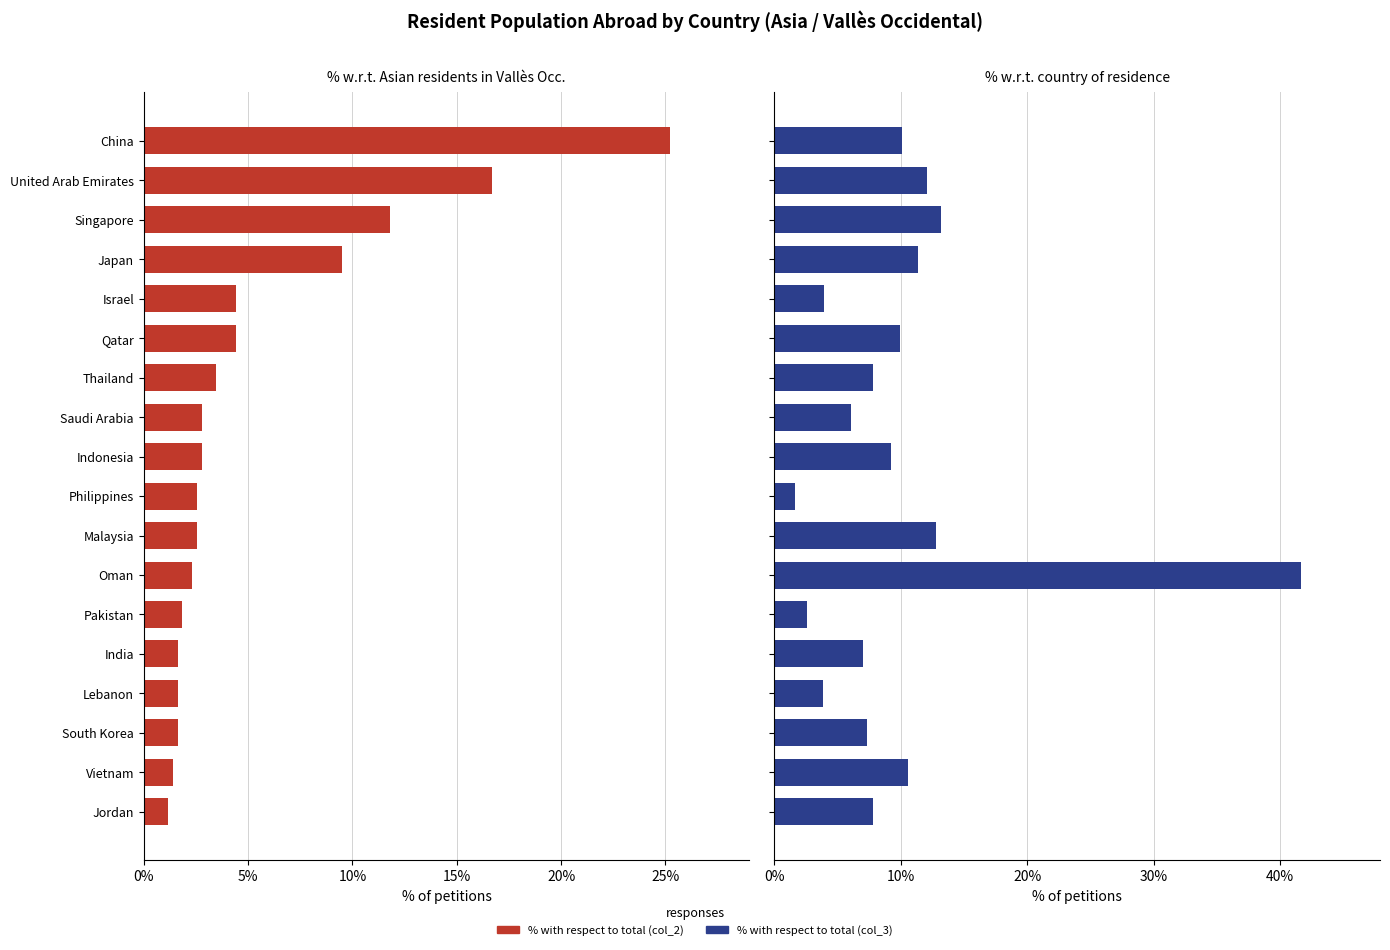

What is the approximate value of % with respect to total (col_2) at India?

1.6